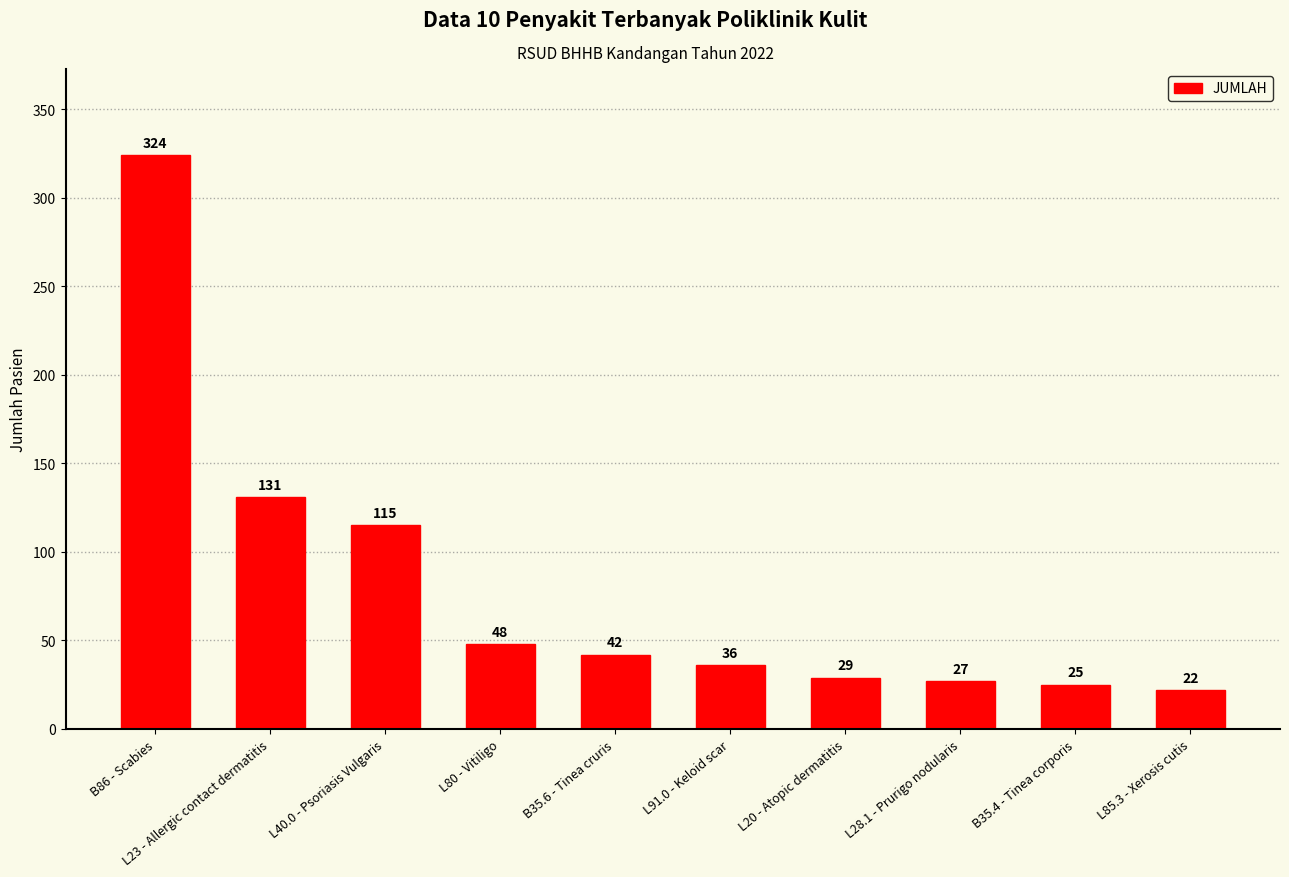

What is the value of the 6th bar from the left?

36